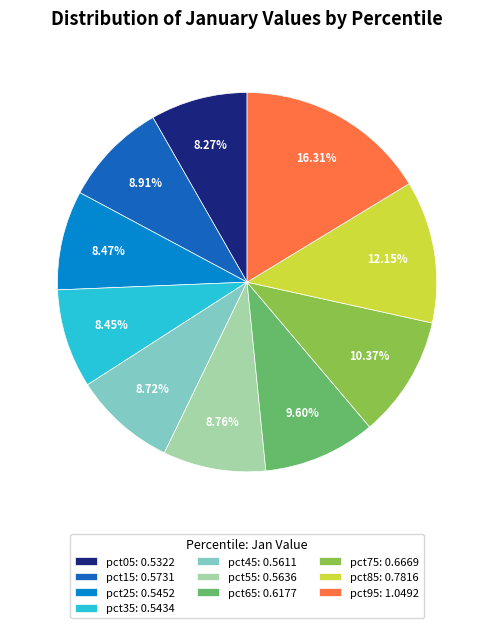

Is pct65: 0.6177 the majority of the pie?

No